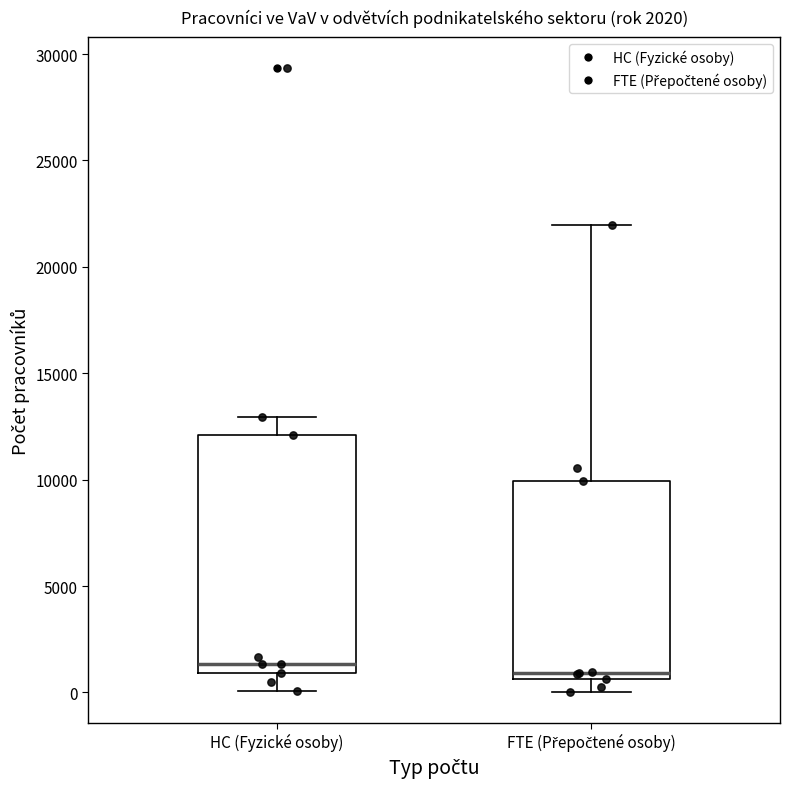

Comparing the boxes themselves (not the whiskers), which one is the tallest?

HC (Fyzické osoby)